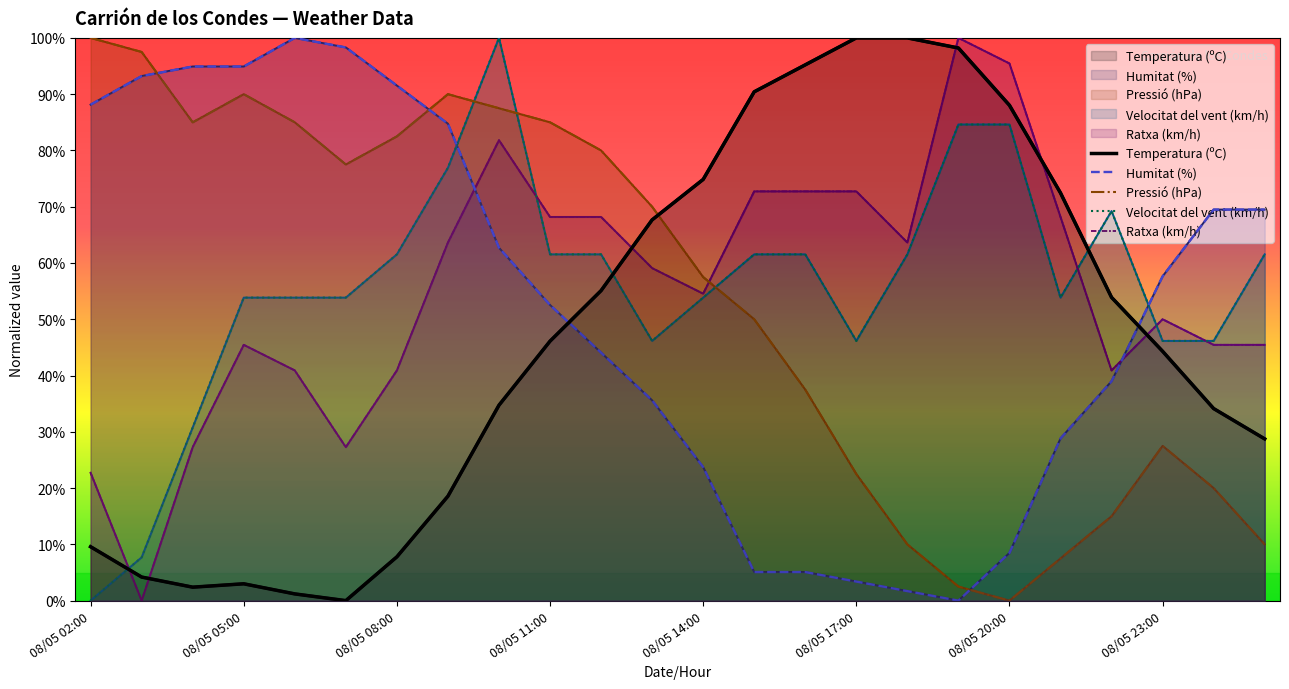

How many lines are shown in the chart?

5